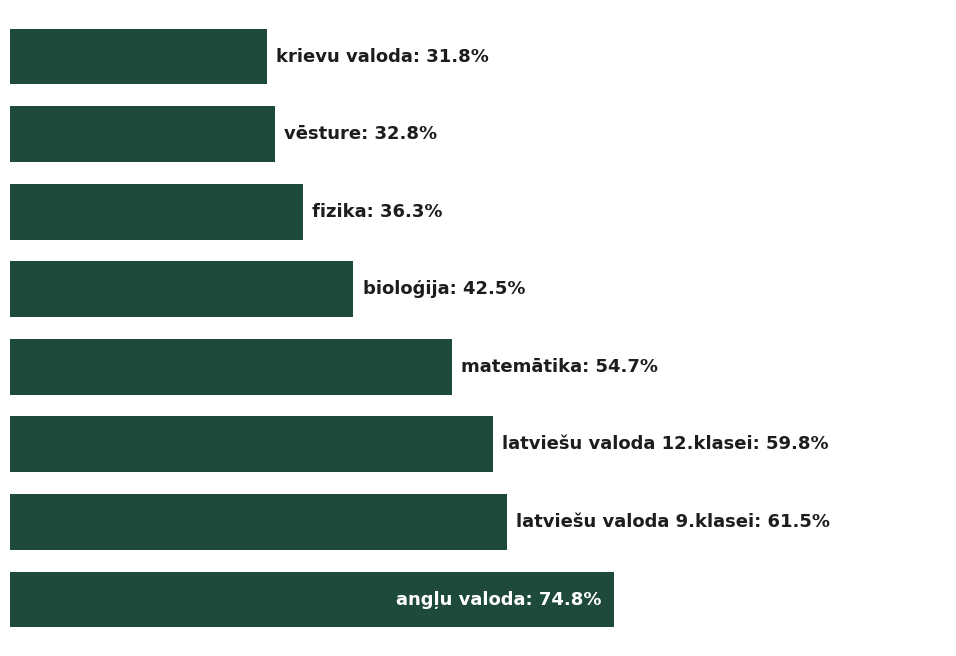

Are the bars horizontal?

Yes